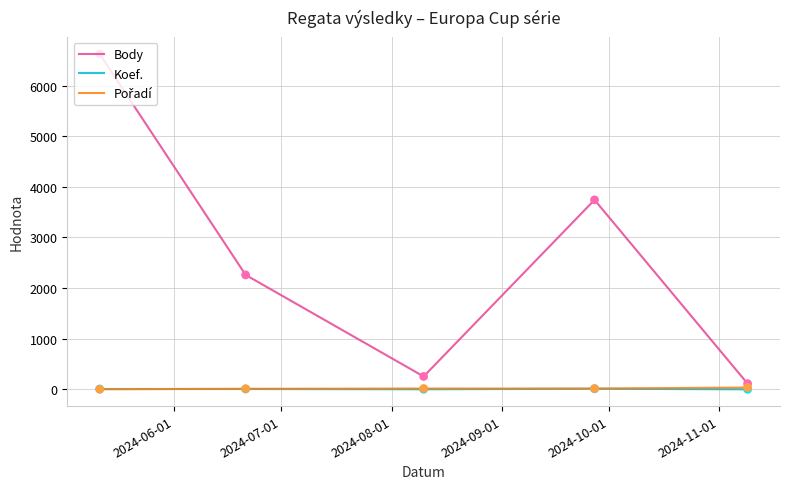

Which series has the largest total across all categories?

Body